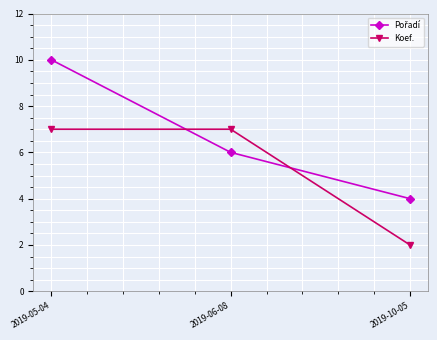

Read the Koef. value at 2019-06-08.

7